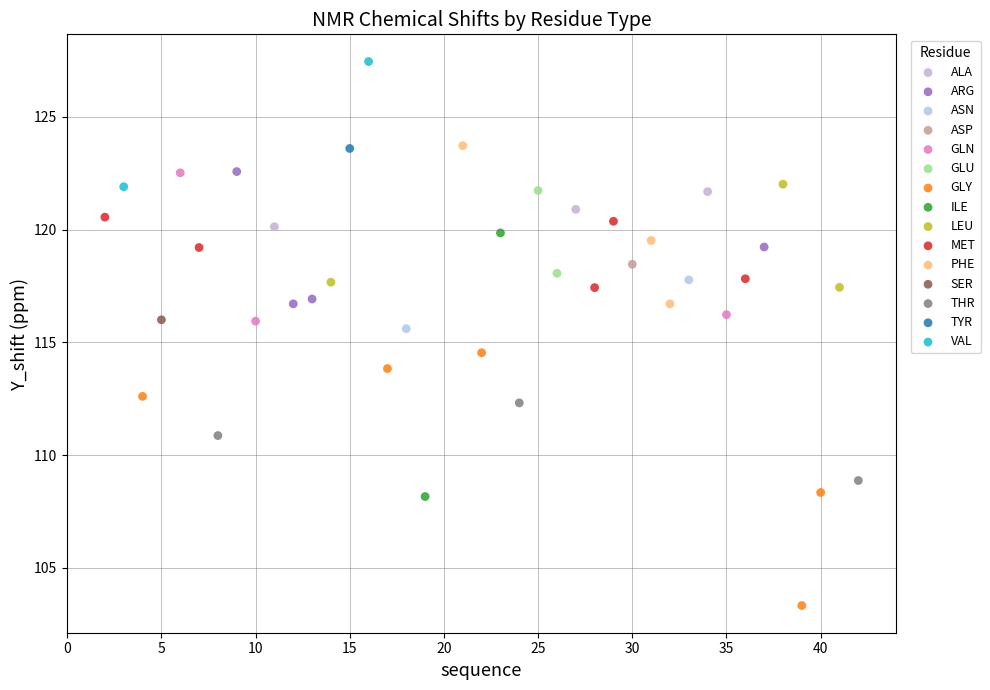

Which series contains the lowest Y value?

GLY